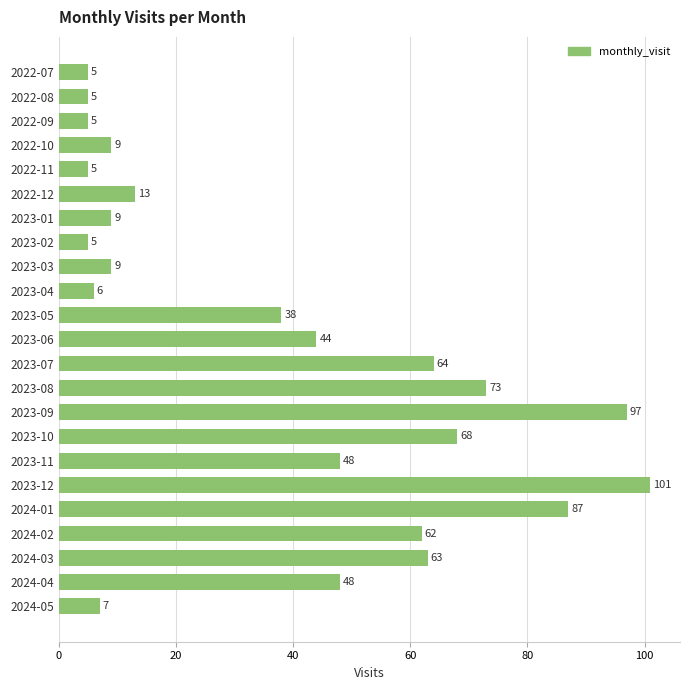

How many data points are less than 38?

11